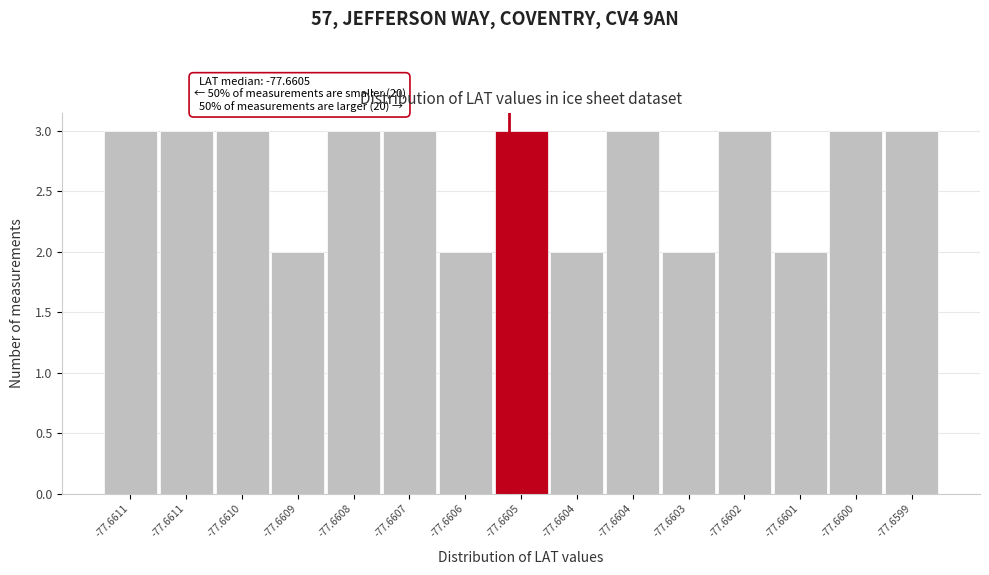

Count the number of categories in the chart.

15